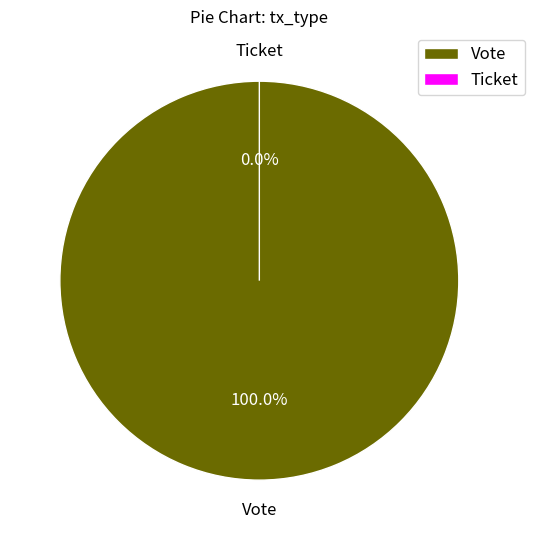

Does Ticket account for over 50% of the chart?

No